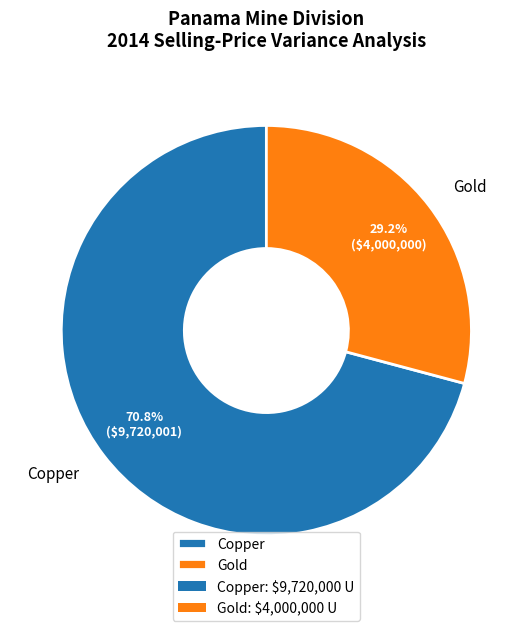

To the nearest percent, what is the difference between the largest and smallest slice percentages?

42%